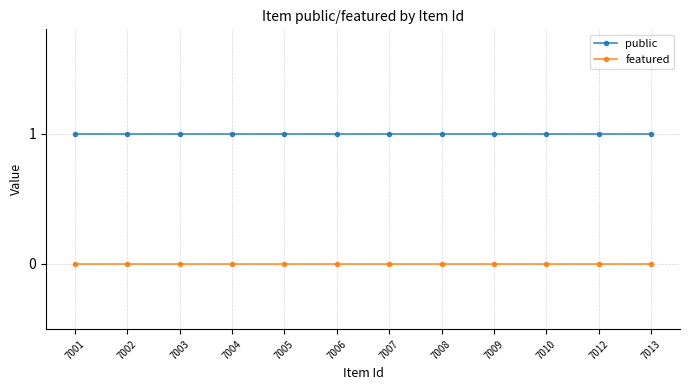

How many distinct data groups are displayed?

2